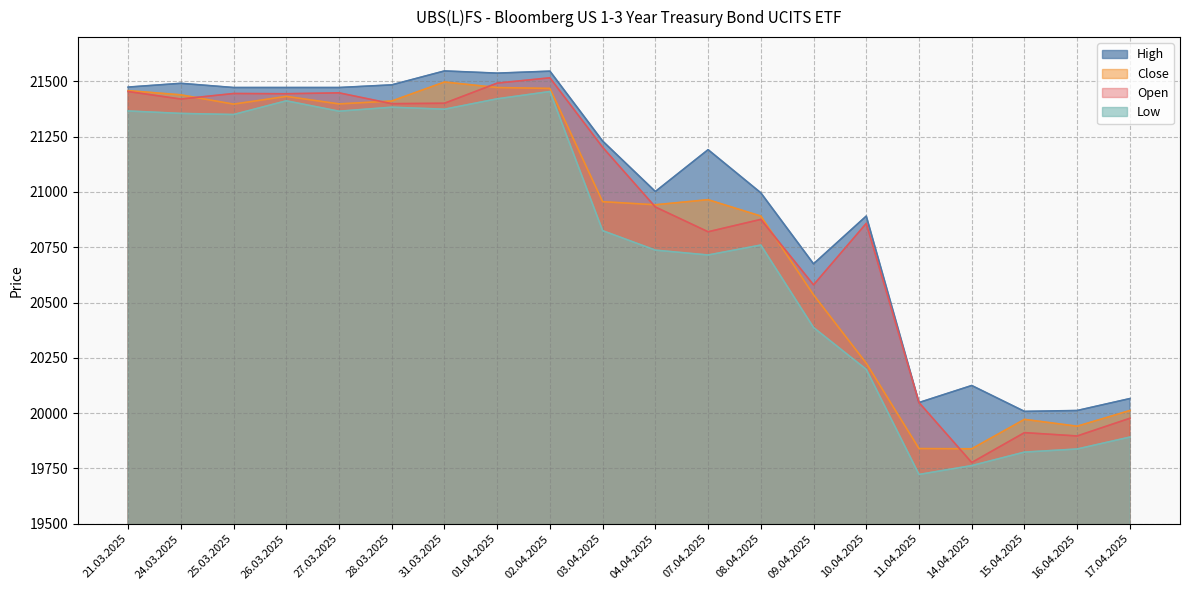

Reading left to right, list all the values displayed in this chart.

Open: 21.03.2025=21454	24.03.2025=21420	25.03.2025=21445	26.03.2025=21444	27.03.2025=21448	28.03.2025=21399	31.03.2025=21401	01.04.2025=21492	02.04.2025=21516	03.04.2025=21202	04.04.2025=20932	07.04.2025=20820	08.04.2025=20876	09.04.2025=20580	10.04.2025=20858	11.04.2025=20048	14.04.2025=19777	15.04.2025=19912	16.04.2025=19897	17.04.2025=19977
High: 21.03.2025=21474	24.03.2025=21491	25.03.2025=21472	26.03.2025=21472	27.03.2025=21472	28.03.2025=21484	31.03.2025=21547	01.04.2025=21537	02.04.2025=21546	03.04.2025=21230	04.04.2025=21002	07.04.2025=21191	08.04.2025=20996	09.04.2025=20675	10.04.2025=20891	11.04.2025=20048	14.04.2025=20125	15.04.2025=20008	16.04.2025=20012	17.04.2025=20066
Low: 21.03.2025=21366	24.03.2025=21355	25.03.2025=21350	26.03.2025=21412	27.03.2025=21365	28.03.2025=21383	31.03.2025=21374	01.04.2025=21421	02.04.2025=21454	03.04.2025=20825	04.04.2025=20737	07.04.2025=20715	08.04.2025=20760	09.04.2025=20387	10.04.2025=20198	11.04.2025=19723	14.04.2025=19763	15.04.2025=19824	16.04.2025=19838	17.04.2025=19892
Close: 21.03.2025=21458	24.03.2025=21439	25.03.2025=21397	26.03.2025=21432	27.03.2025=21398	28.03.2025=21411	31.03.2025=21497	01.04.2025=21472	02.04.2025=21468	03.04.2025=20956	04.04.2025=20942	07.04.2025=20965	08.04.2025=20891	09.04.2025=20535	10.04.2025=20226	11.04.2025=19840	14.04.2025=19839	15.04.2025=19972	16.04.2025=19941	17.04.2025=20012